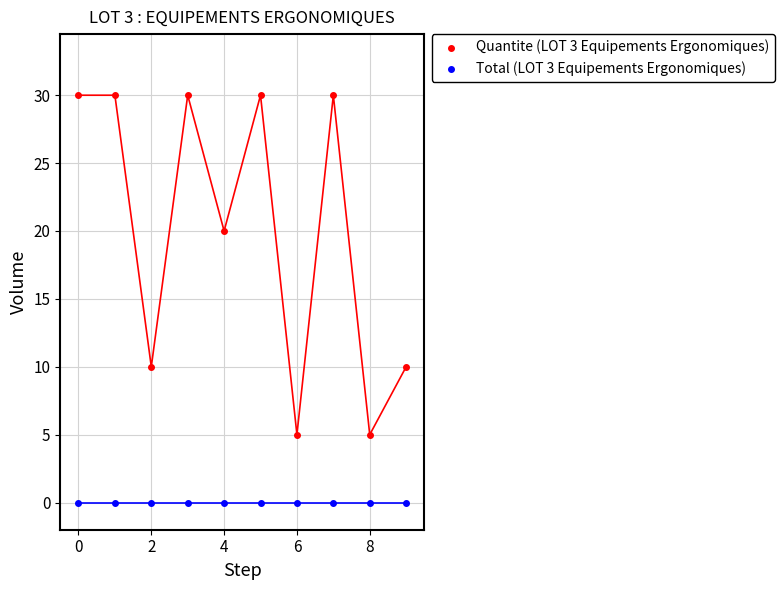

Which series reaches the maximum Y coordinate?

Quantite (LOT 3 Equipements Ergonomiques)